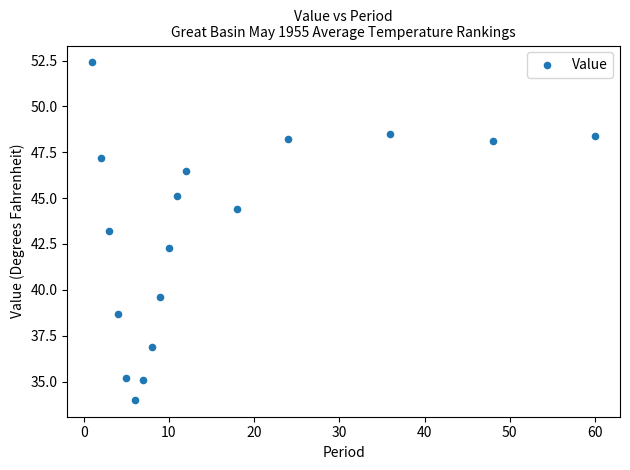

What is the range of Y values (max minus min)?

18.4